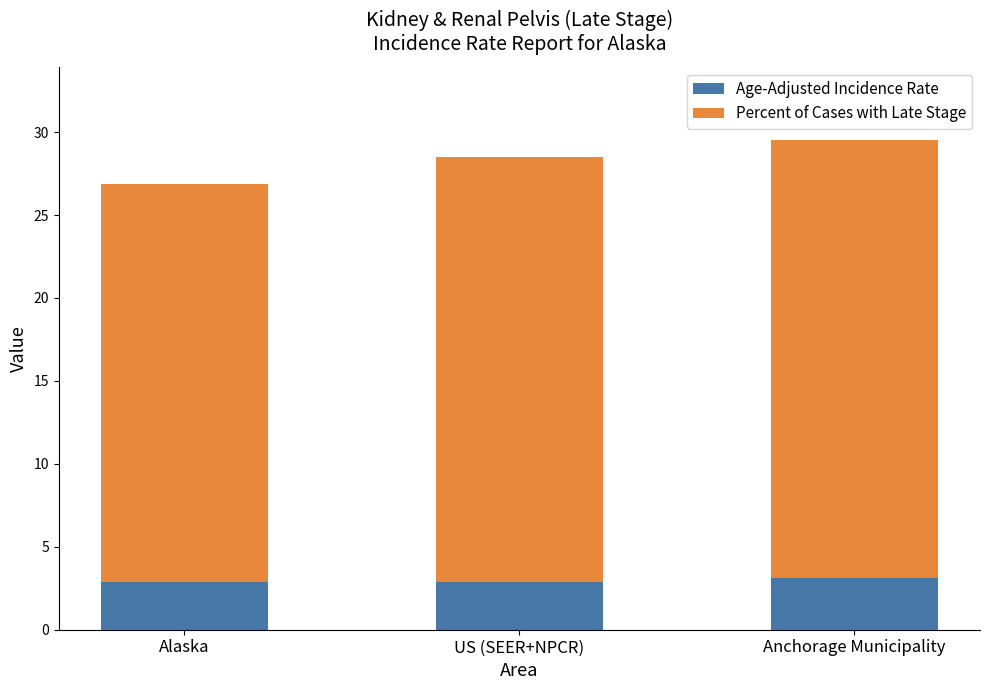

Read the Age-Adjusted Incidence Rate value at Anchorage Municipality.

3.1